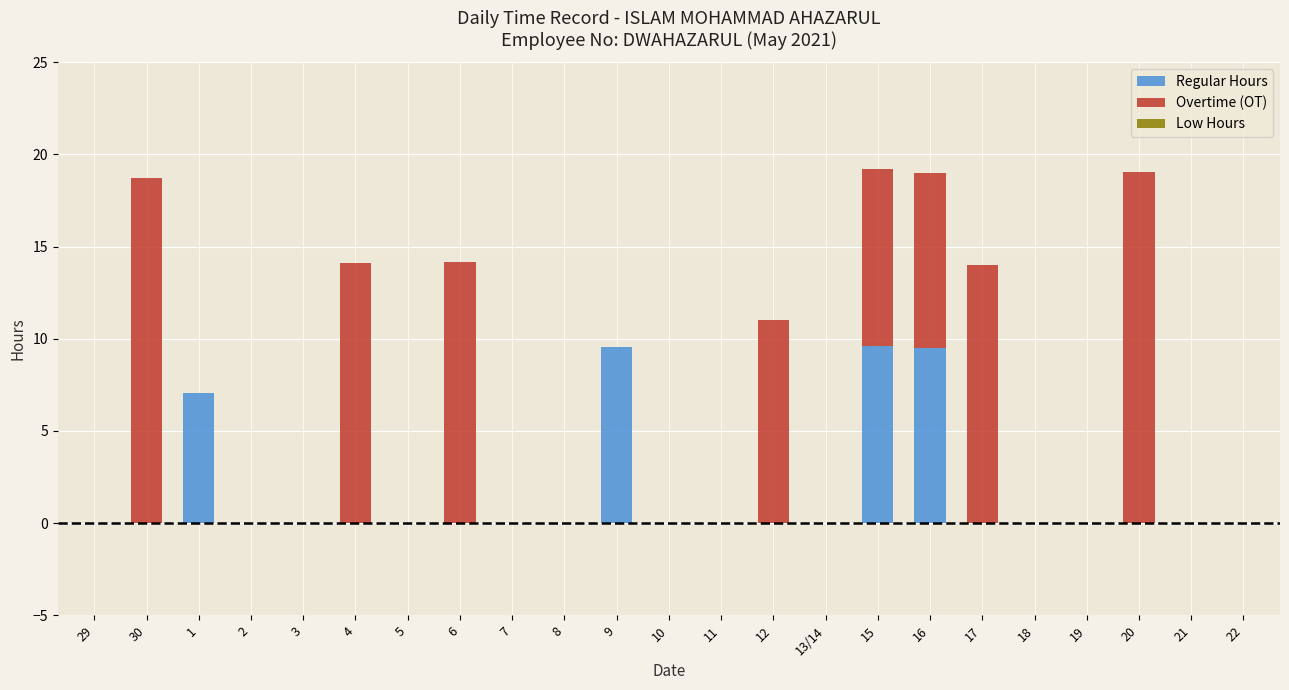

The value of Regular Hours at 18 is 0.0. True or false?

True